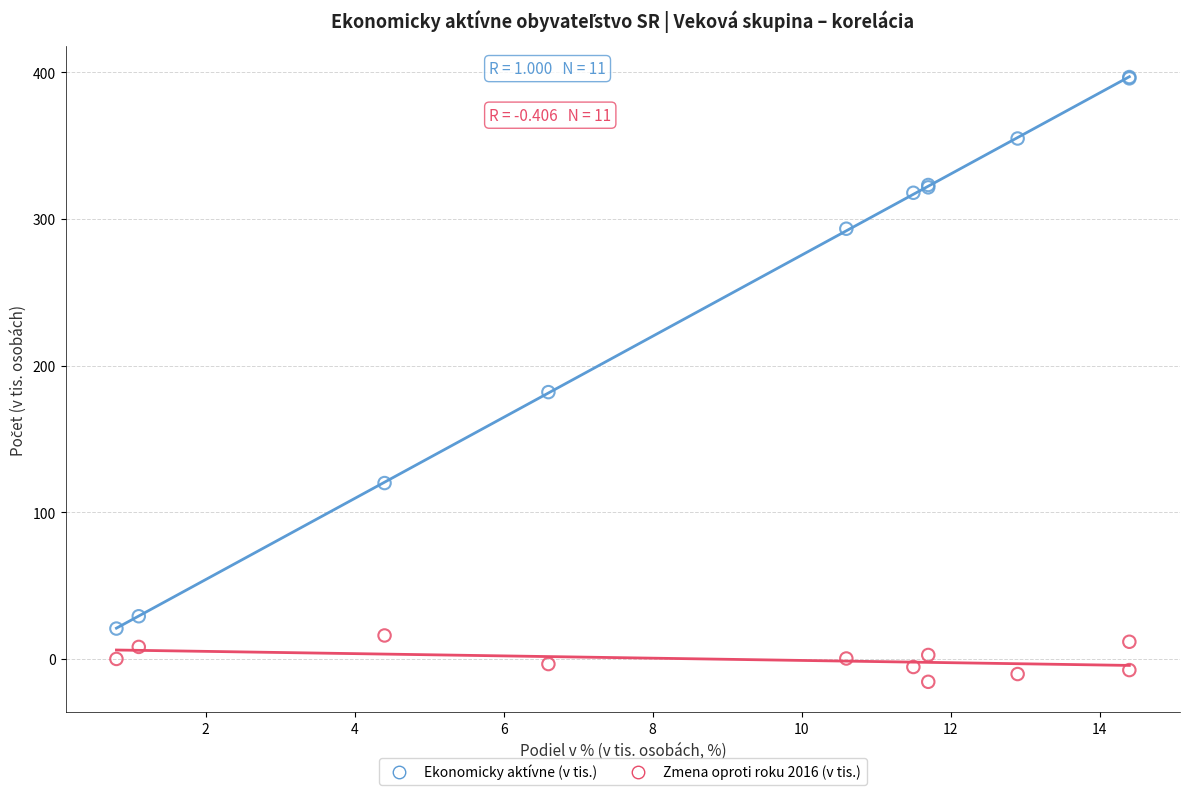

In the Ekonomicky aktívne (v tis.) series, what Y value is closest to 208?

181.9